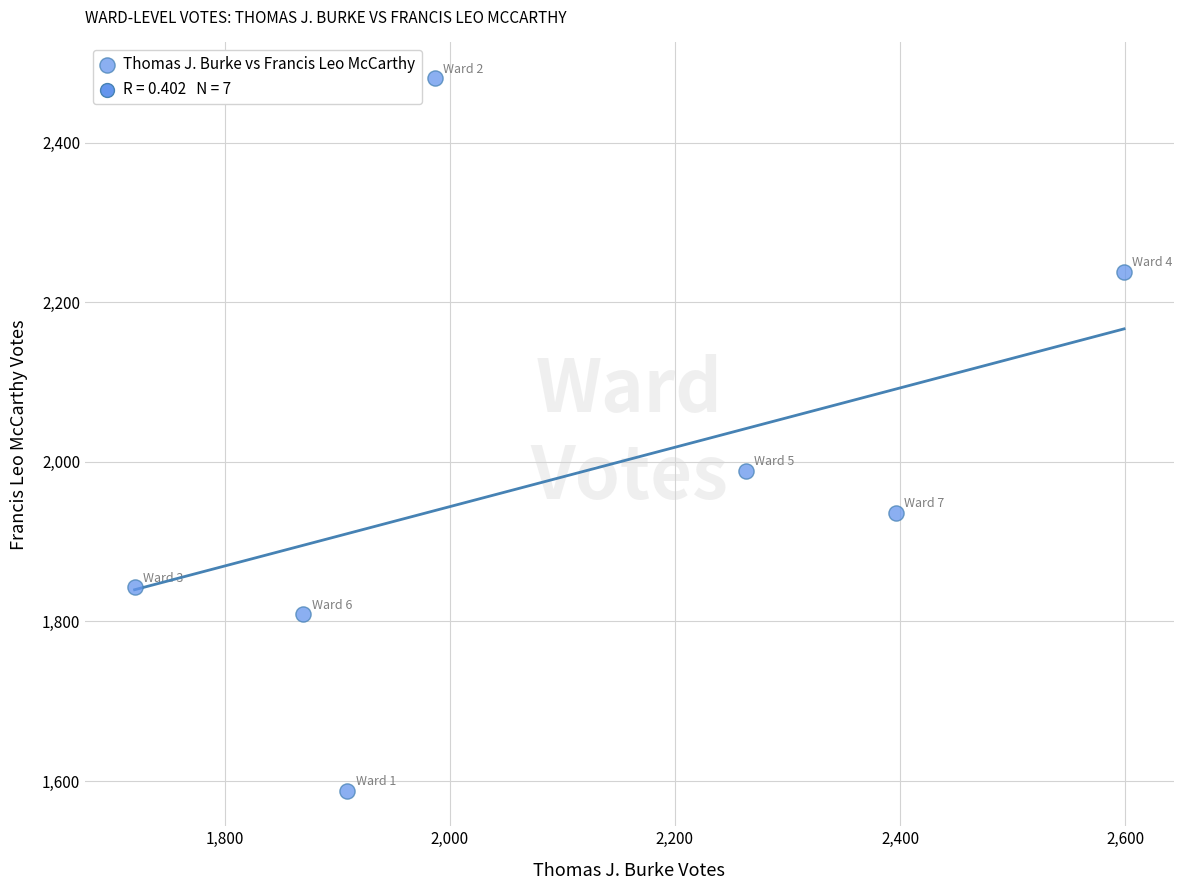

What is the range of Y values (max minus min)?

893